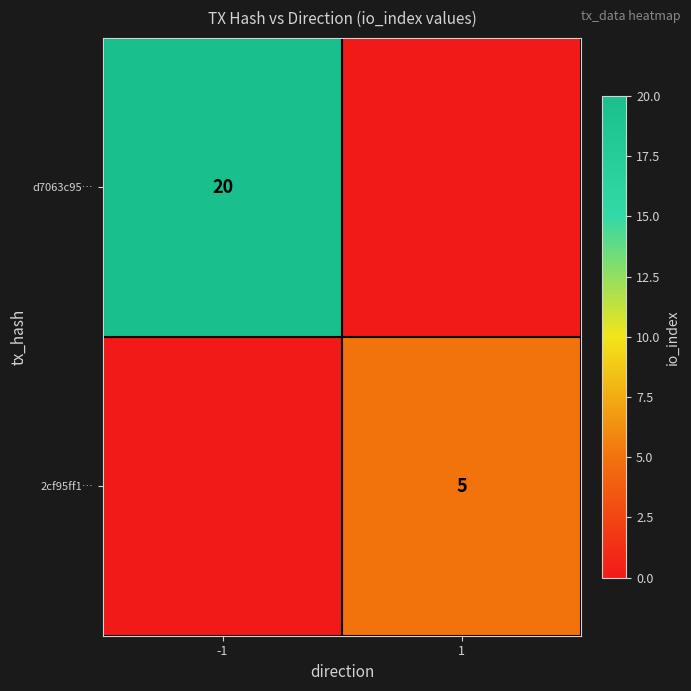

Is it true that d7063c95… equals 20 at -1?

True